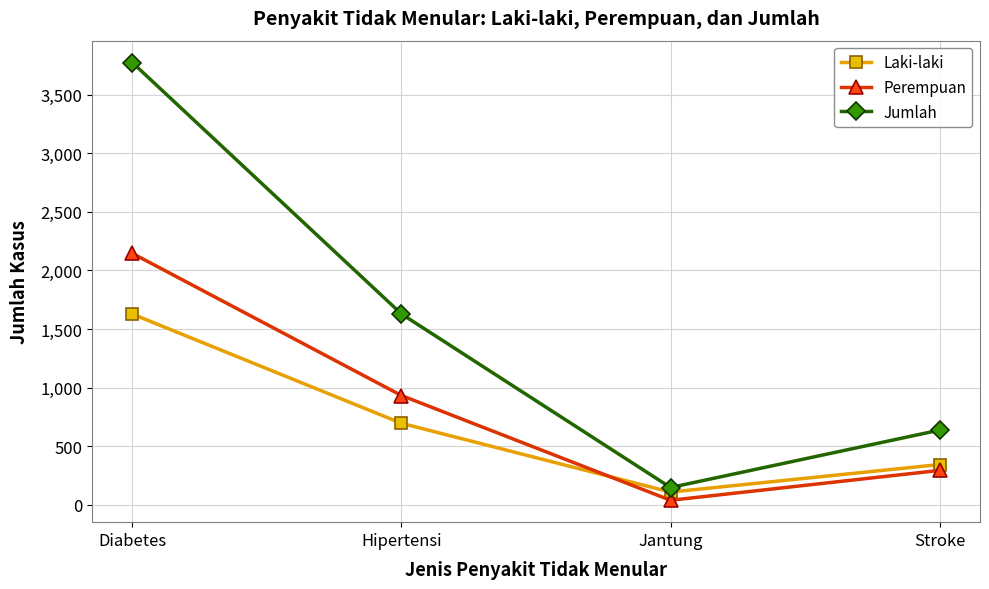

How many series are shown in this chart?

3